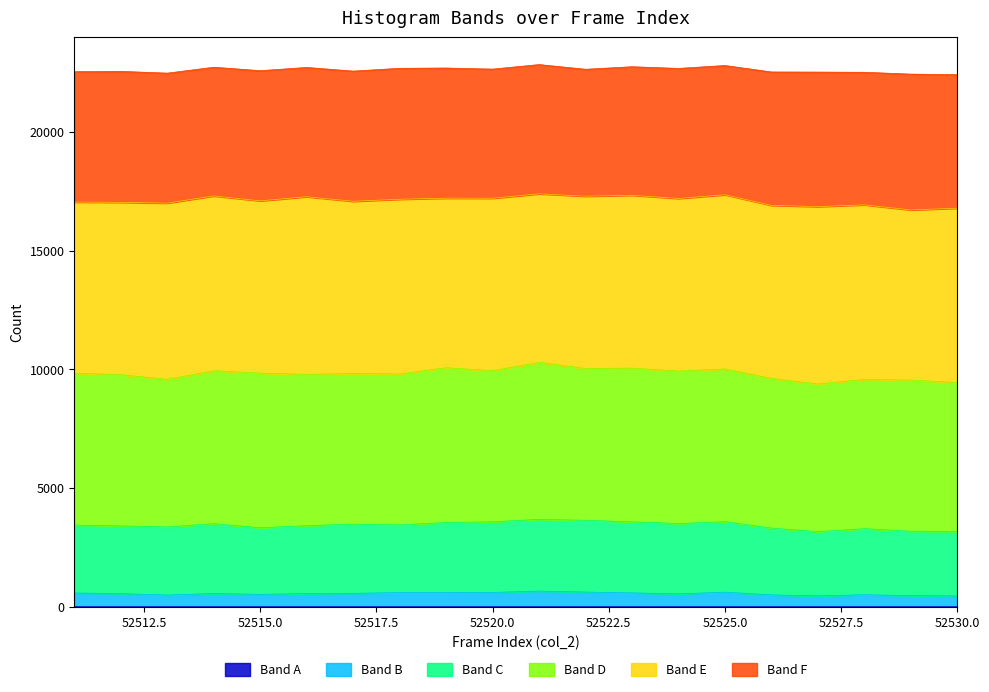

At which label is Band C closest to 3415?

52516